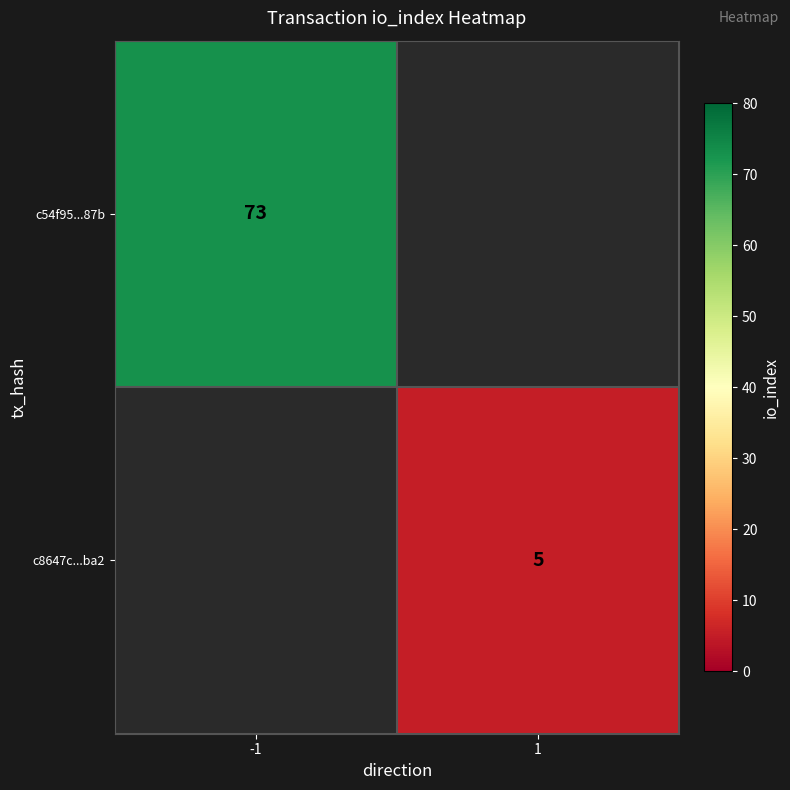

True or false: c8647c...ba2 has a value of 8 at 1.

False